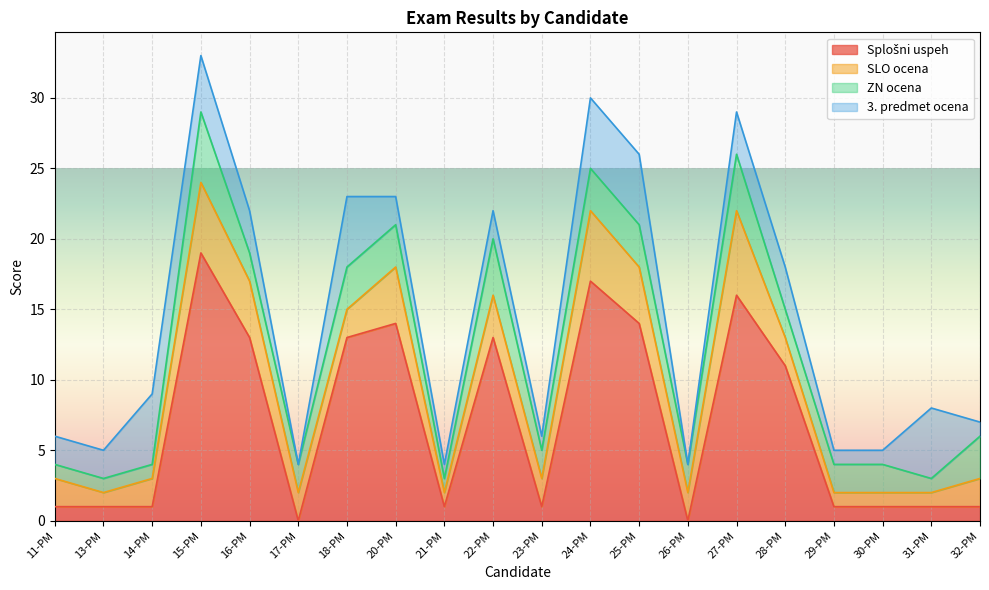

Where does the ZN ocena series first go above 2?

15-PM